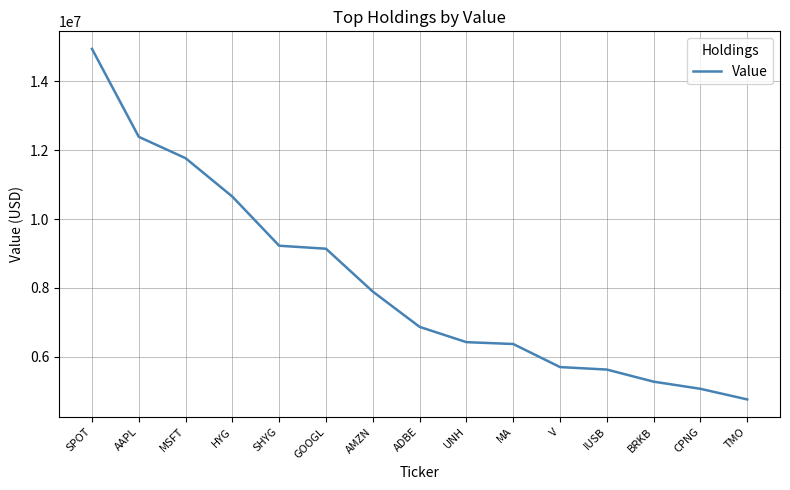

Count the number of data series in this chart.

1